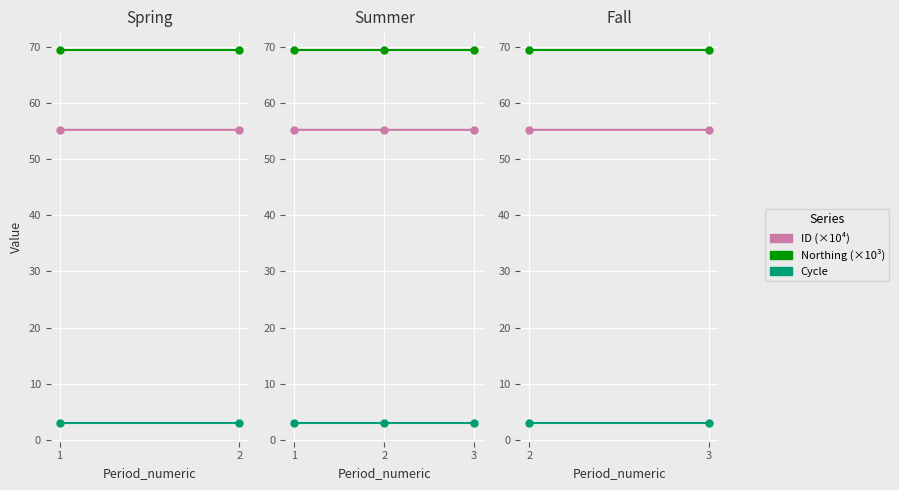

What is the value of the Cycle point at the 1st from the left?

3.0